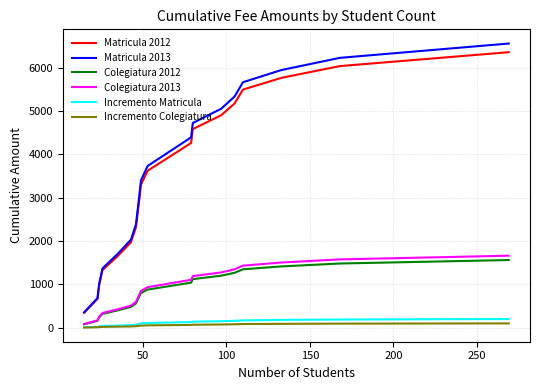

Which series has the widest spread of values?

Matricula 2013